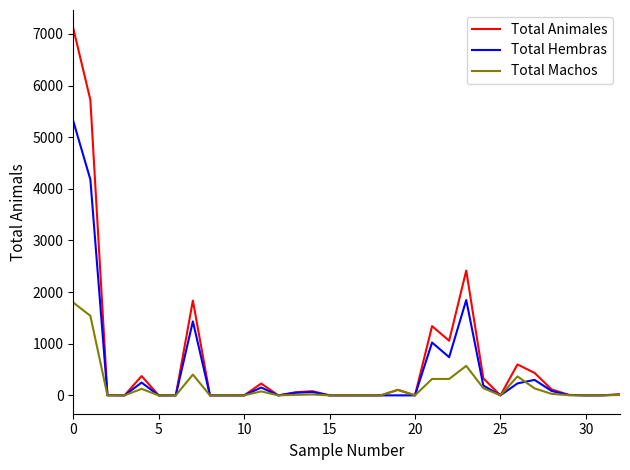

Which series has the widest spread of values?

Total Animales